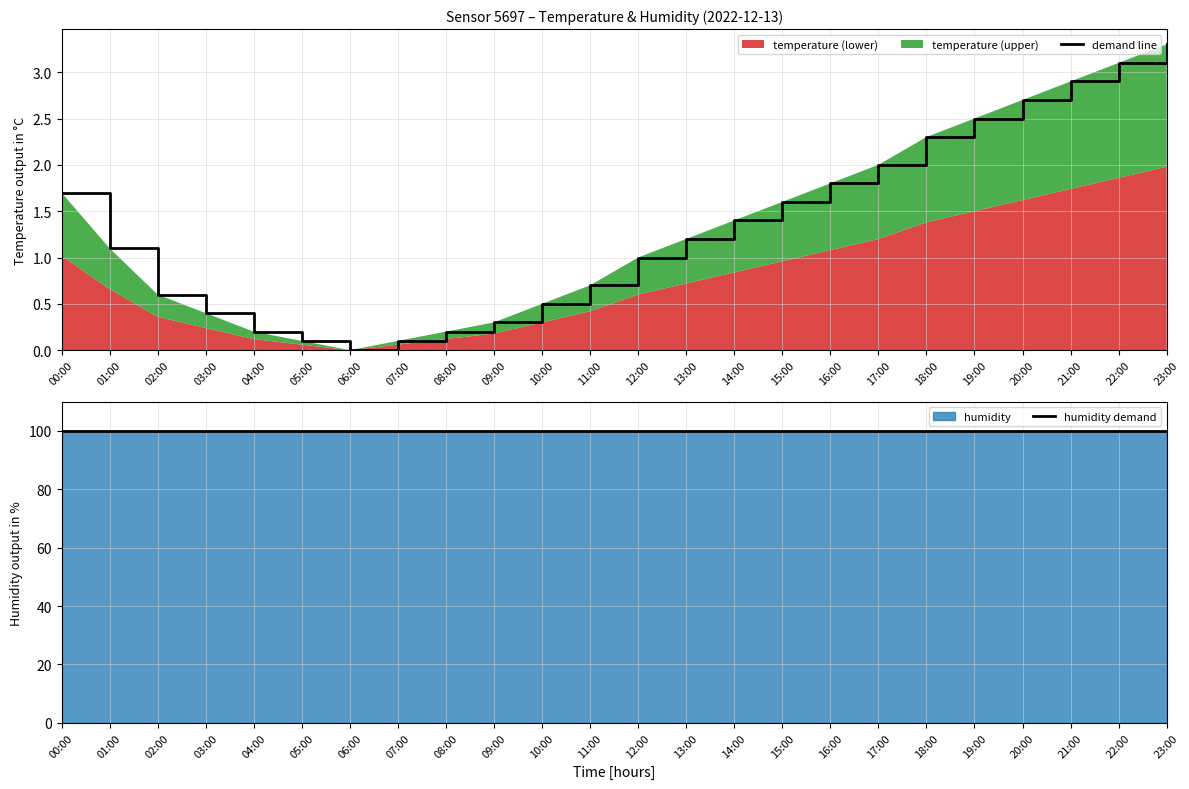

The value of demand line at 00:00 is 2.9. True or false?

False